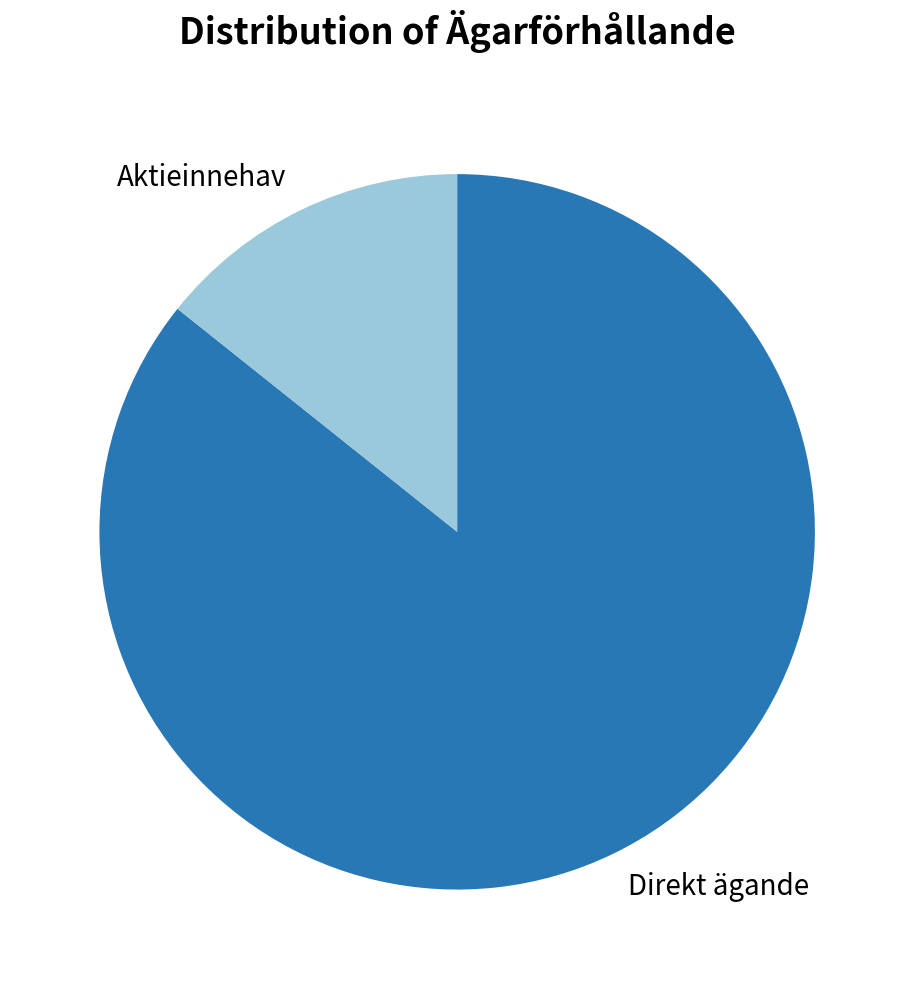

What is the smallest slice in the pie chart?

Aktieinnehav